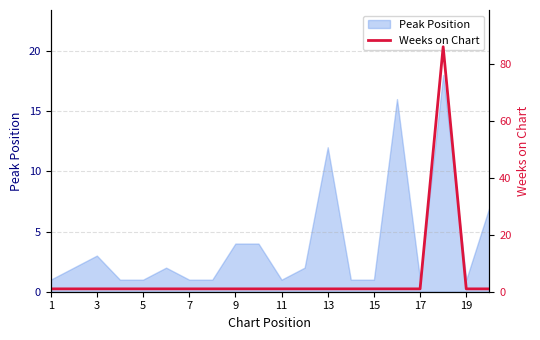

What is the maximum value for Peak Position?

18